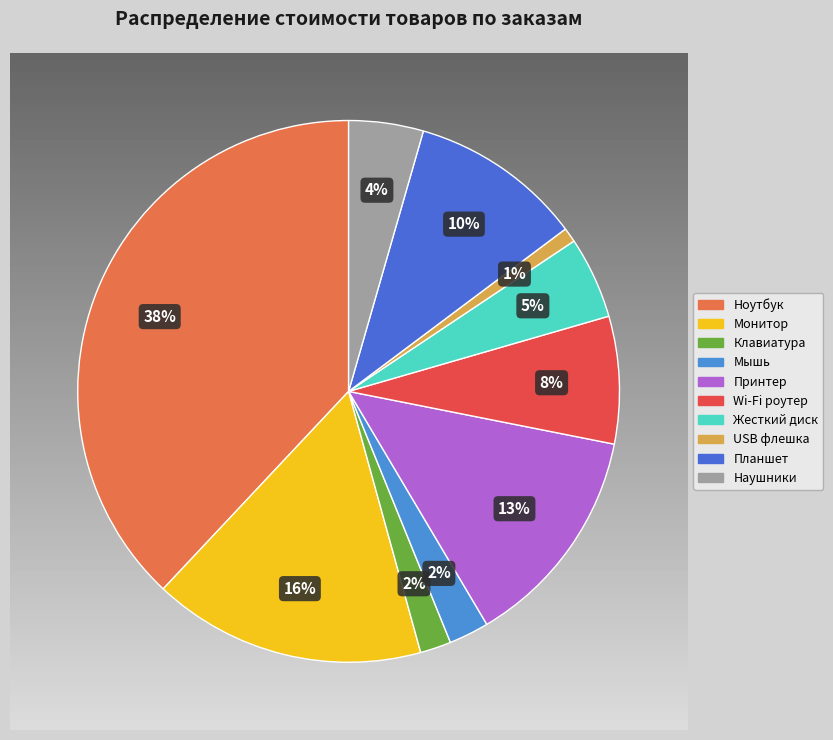

What is the ratio of the value at Wi-Fi роутер to the value at Жесткий диск?

1.6